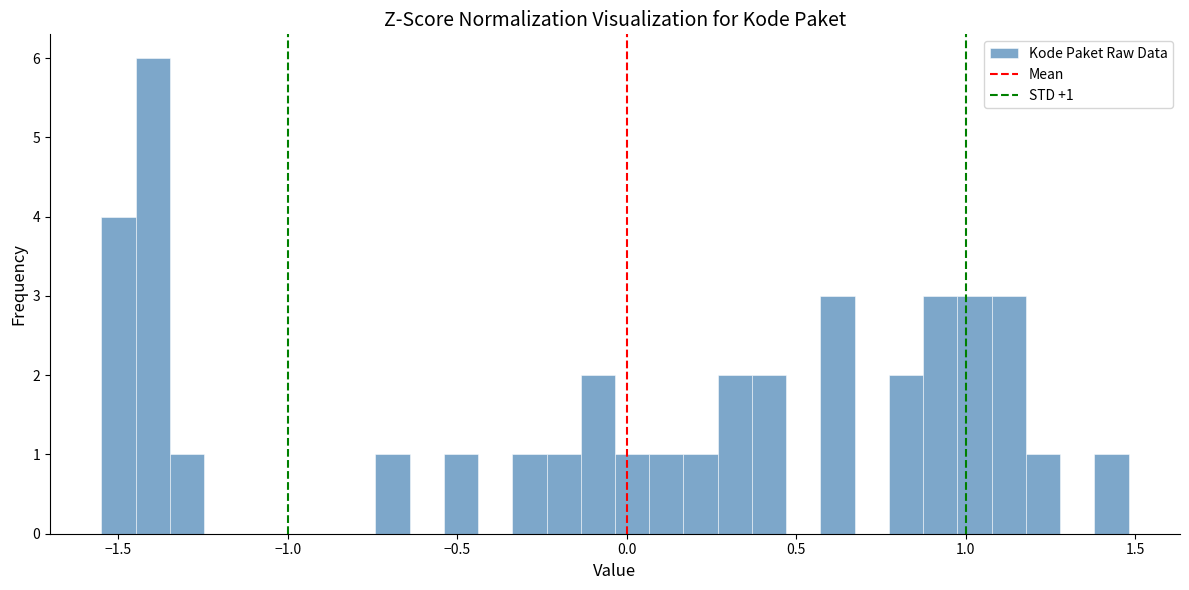

Around what value on the x-axis is the tallest bar? Give the approximate position of its centre, as read against the axis.

-1.40